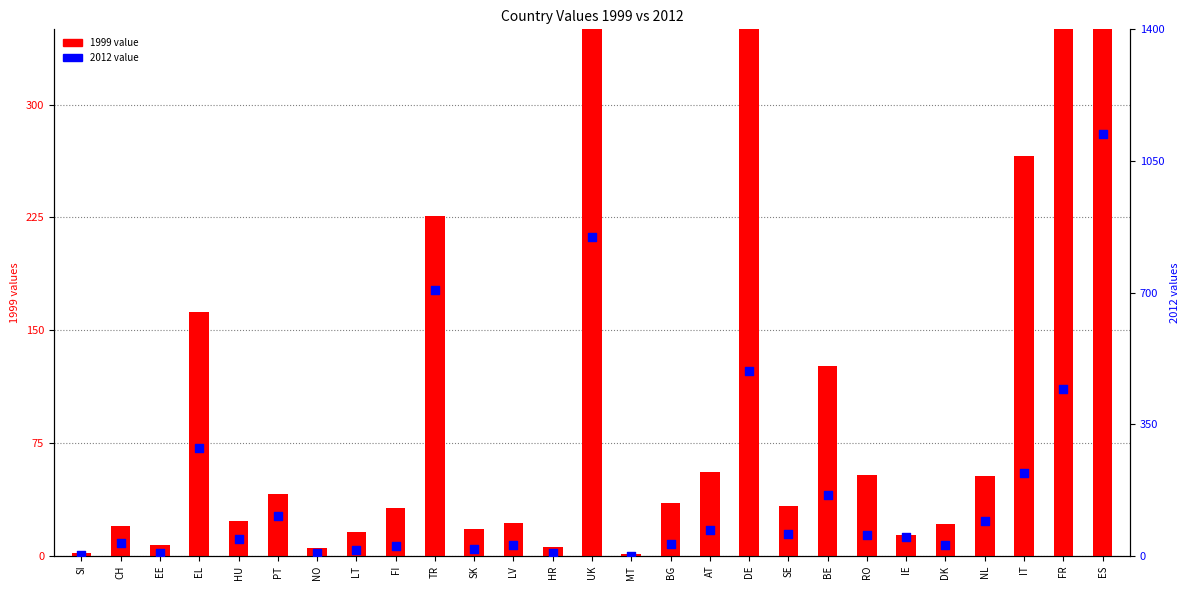

Which series contains the lowest Y value?

1999 value